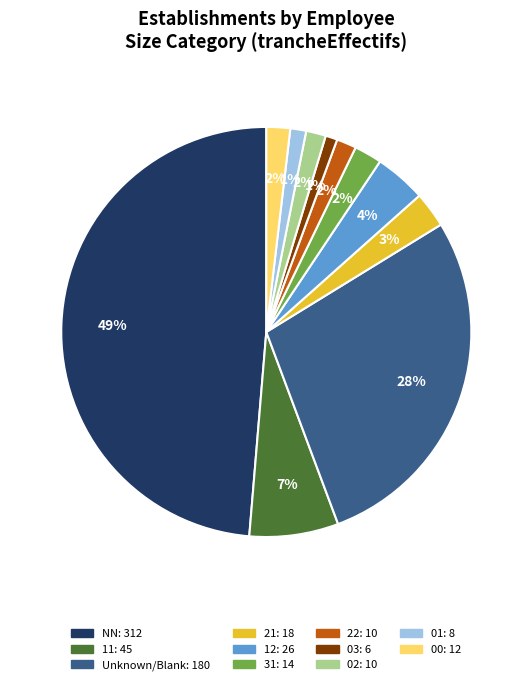

How many slices are in this pie chart?

11